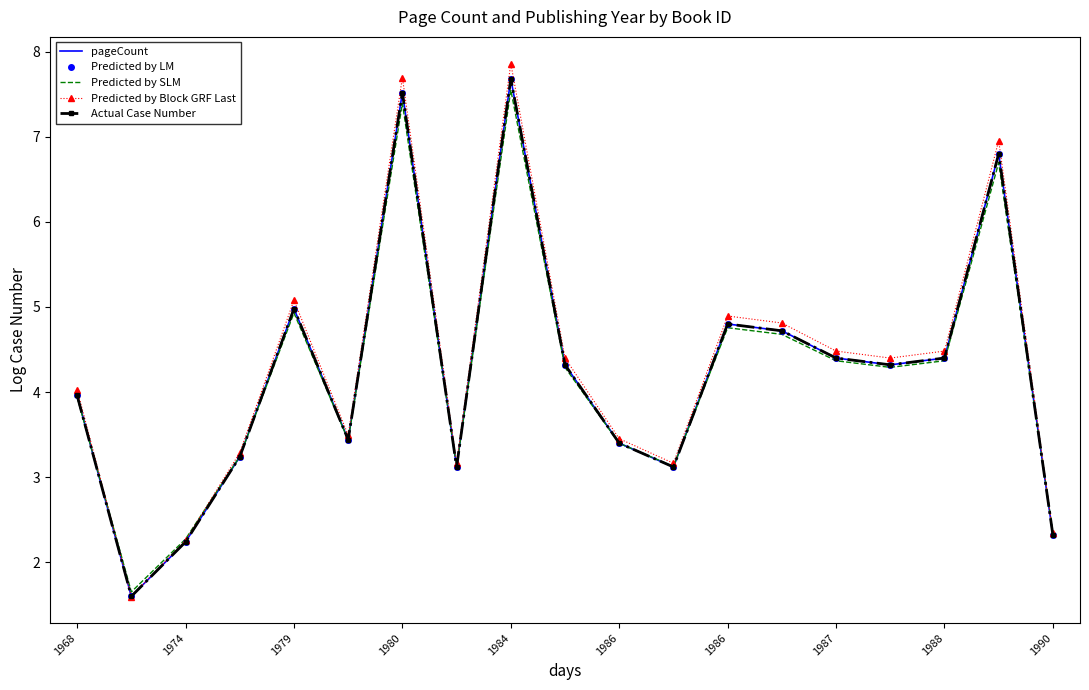

True or false: Actual Case Number and pageCount intersect in this chart.

False